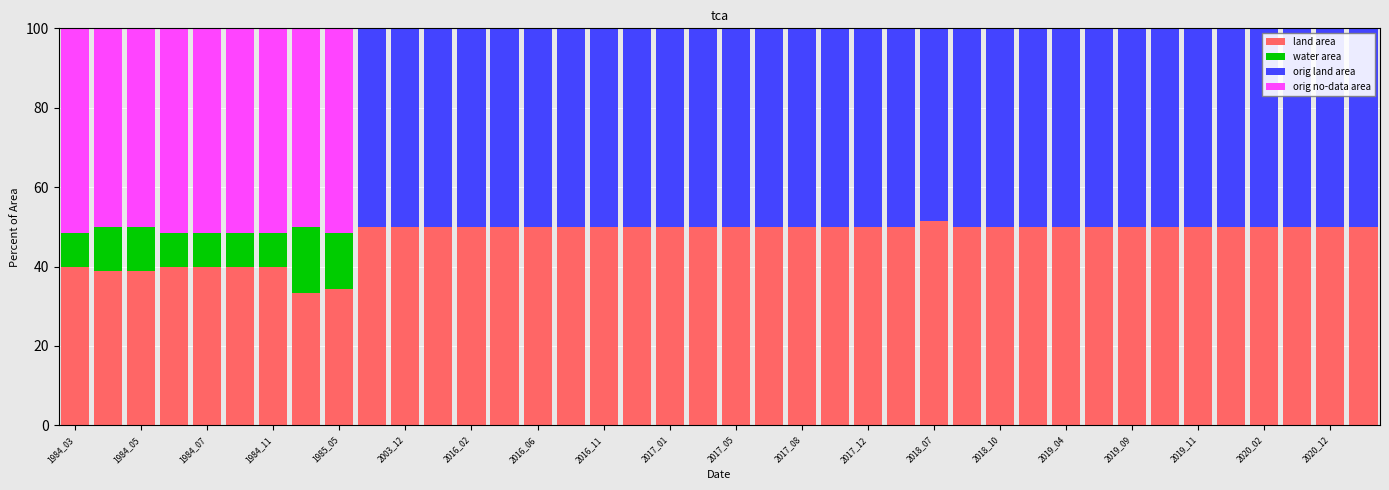

What is the maximum value for land area?

51.4